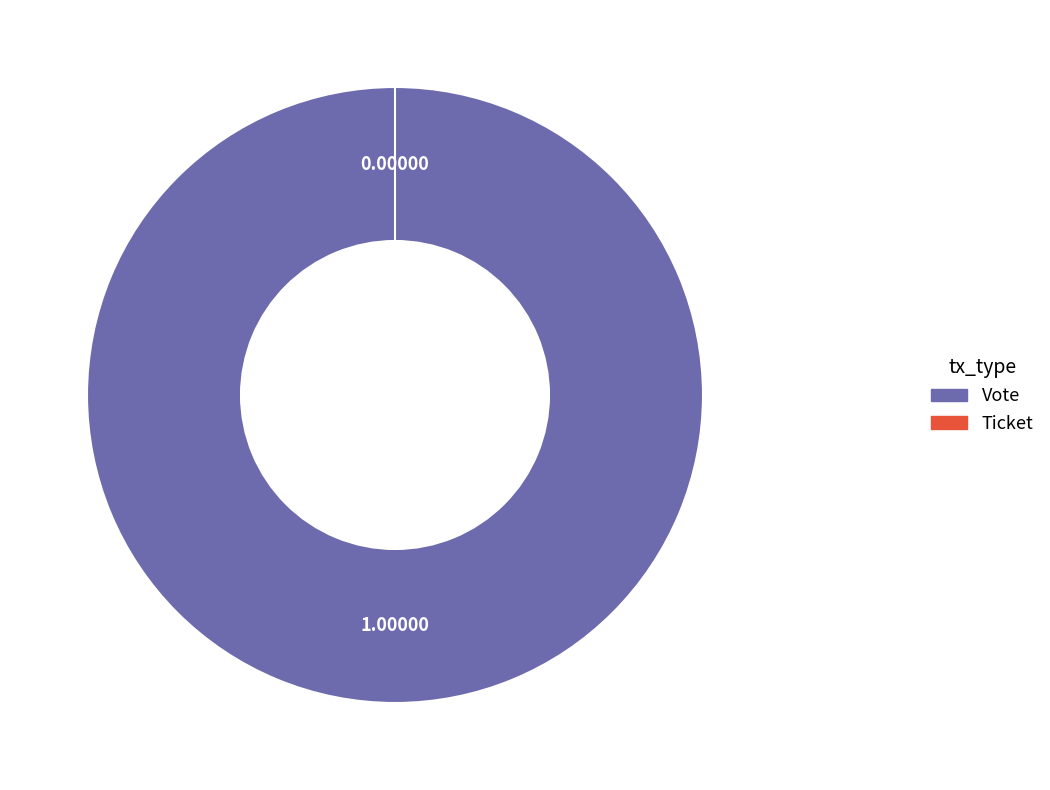

To the nearest percent, what portion does Vote represent?

100%